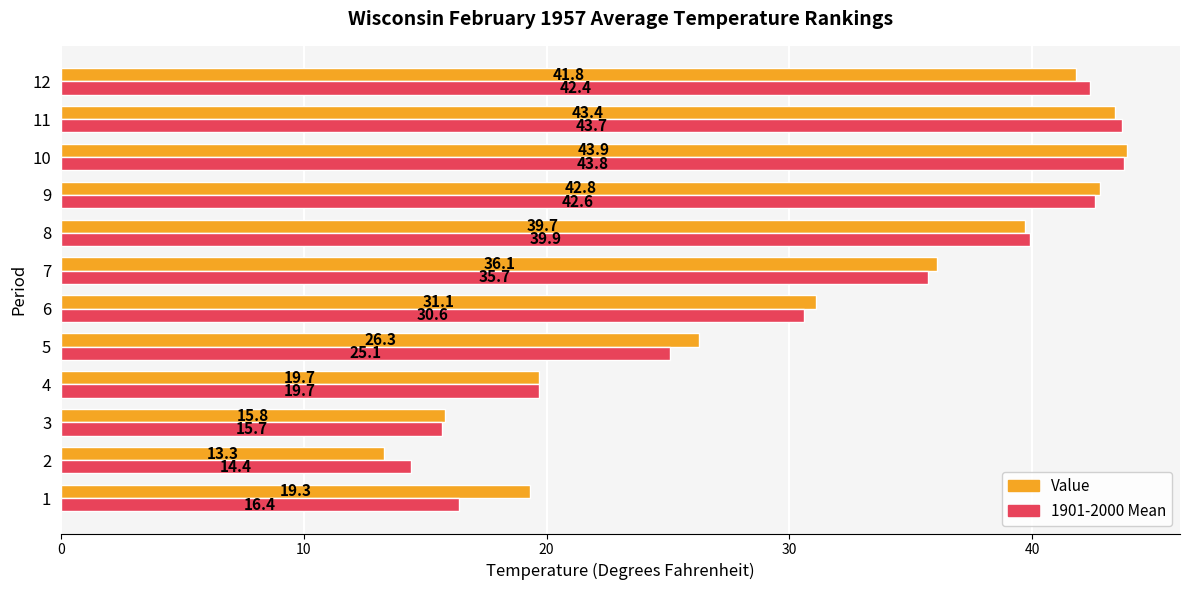

True or false: 1901-2000 Mean has a value of 28.1 at 3.

False